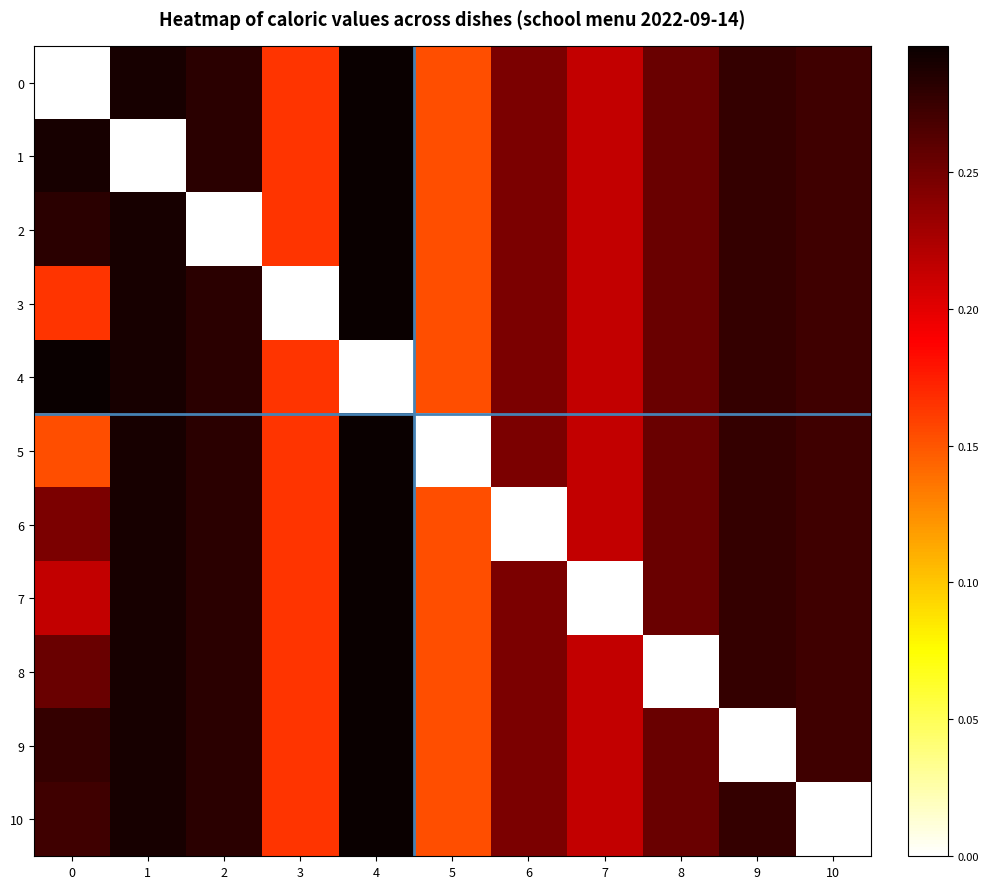

Reading left to right, what are all the values shown in this chart?

0: 0=0.0	1=0.3	2=0.3	3=0.2	4=0.3	5=0.2	6=0.2	7=0.2	8=0.3	9=0.3	10=0.3
1: 0=0.3	1=0.0	2=0.3	3=0.2	4=0.3	5=0.2	6=0.2	7=0.2	8=0.3	9=0.3	10=0.3
2: 0=0.3	1=0.3	2=0.0	3=0.2	4=0.3	5=0.2	6=0.2	7=0.2	8=0.3	9=0.3	10=0.3
3: 0=0.2	1=0.3	2=0.3	3=0.0	4=0.3	5=0.2	6=0.2	7=0.2	8=0.3	9=0.3	10=0.3
4: 0=0.3	1=0.3	2=0.3	3=0.2	4=0.0	5=0.2	6=0.2	7=0.2	8=0.3	9=0.3	10=0.3
5: 0=0.2	1=0.3	2=0.3	3=0.2	4=0.3	5=0.0	6=0.2	7=0.2	8=0.3	9=0.3	10=0.3
6: 0=0.2	1=0.3	2=0.3	3=0.2	4=0.3	5=0.2	6=0.0	7=0.2	8=0.3	9=0.3	10=0.3
7: 0=0.2	1=0.3	2=0.3	3=0.2	4=0.3	5=0.2	6=0.2	7=0.0	8=0.3	9=0.3	10=0.3
8: 0=0.3	1=0.3	2=0.3	3=0.2	4=0.3	5=0.2	6=0.2	7=0.2	8=0.0	9=0.3	10=0.3
9: 0=0.3	1=0.3	2=0.3	3=0.2	4=0.3	5=0.2	6=0.2	7=0.2	8=0.3	9=0.0	10=0.3
10: 0=0.3	1=0.3	2=0.3	3=0.2	4=0.3	5=0.2	6=0.2	7=0.2	8=0.3	9=0.3	10=0.0